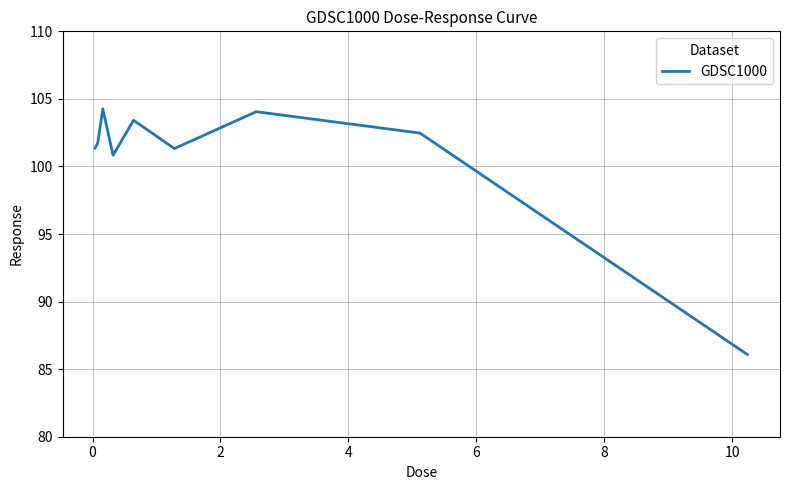

What is the greatest value displayed?

104.3